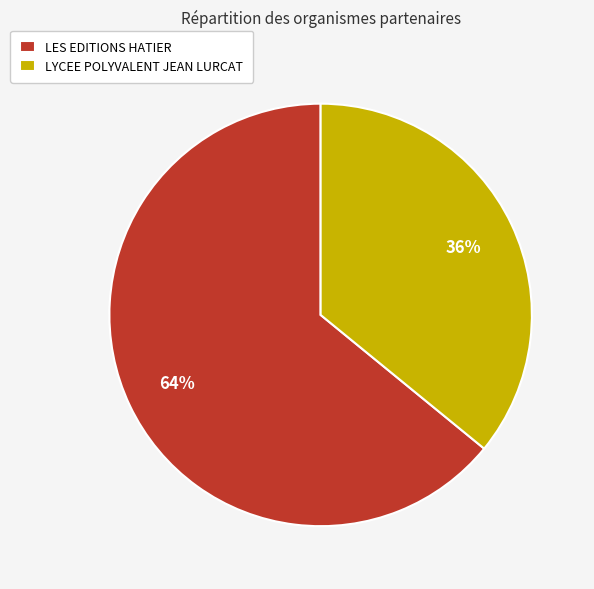

To the nearest percent, what percentage of the pie is LYCEE POLYVALENT JEAN LURCAT?

36%